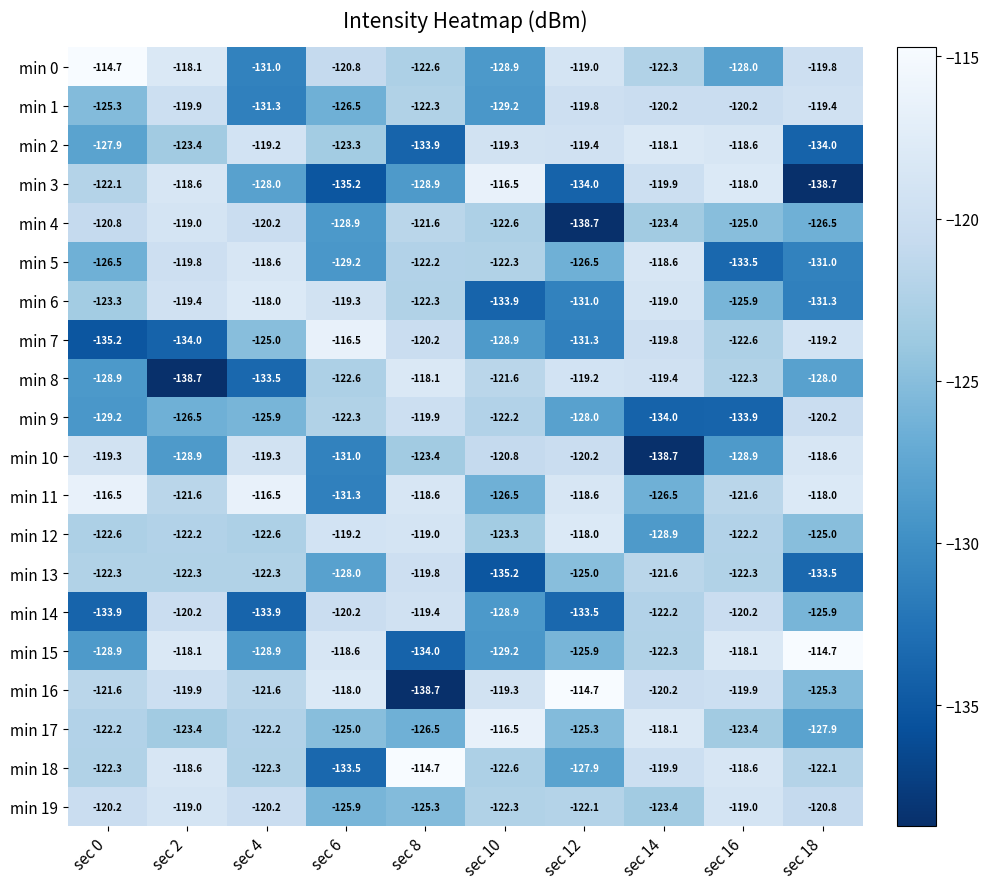

What is the sum of all min 14 values?

-1258.3